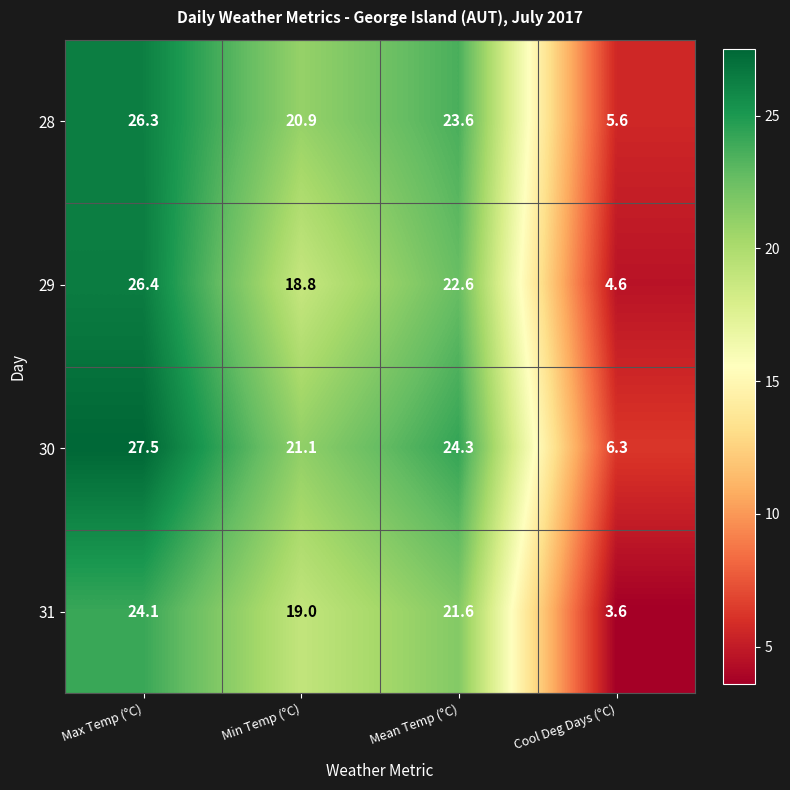

Between Max Temp (°C) and Mean Temp (°C), which series saw the biggest shift?

29